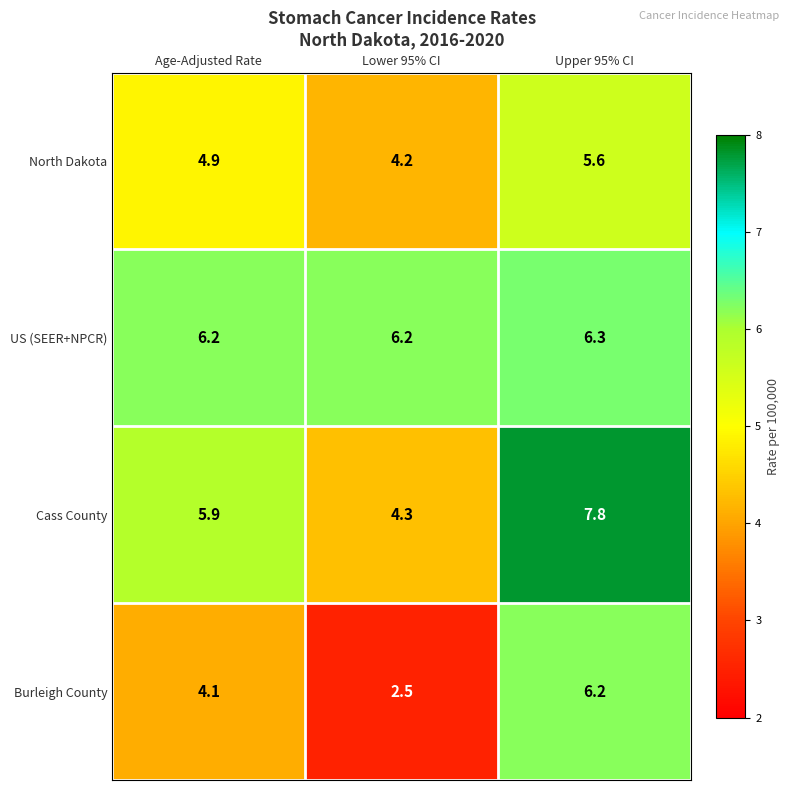

What is the sum of all Cass County values?

18.0